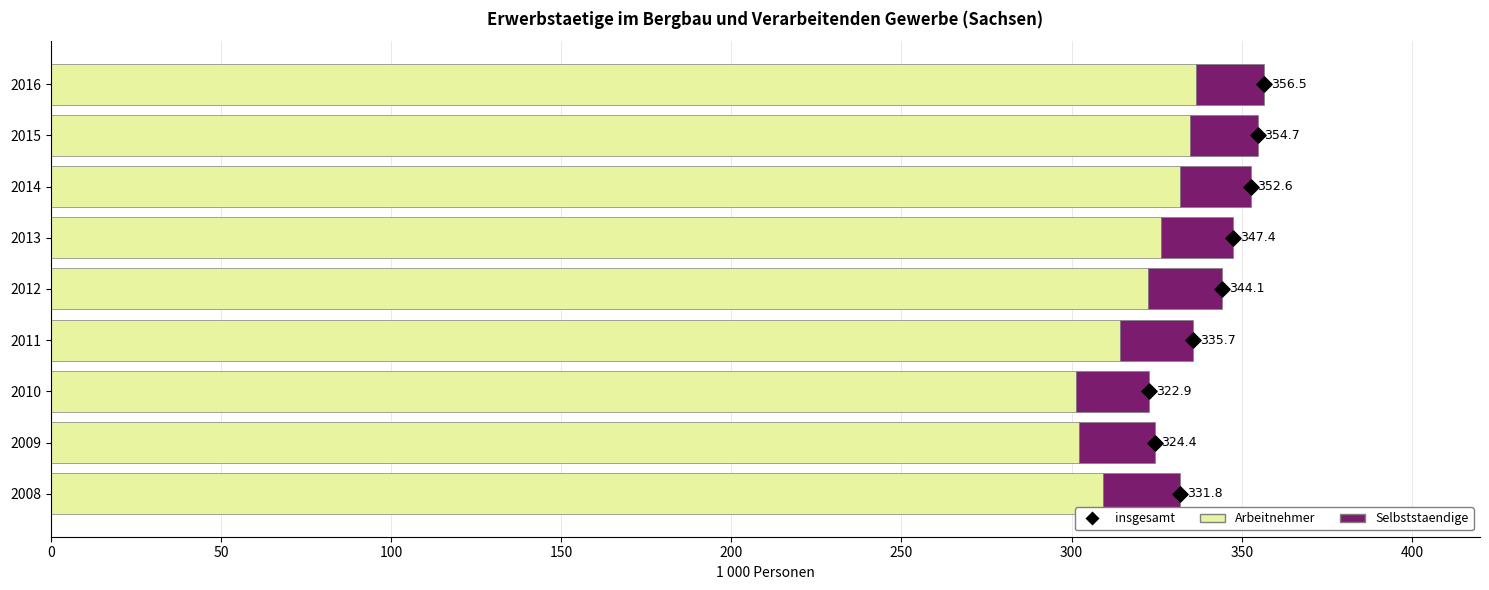

What are all the series names shown in the legend?

Arbeitnehmer, Selbststaendige, insgesamt